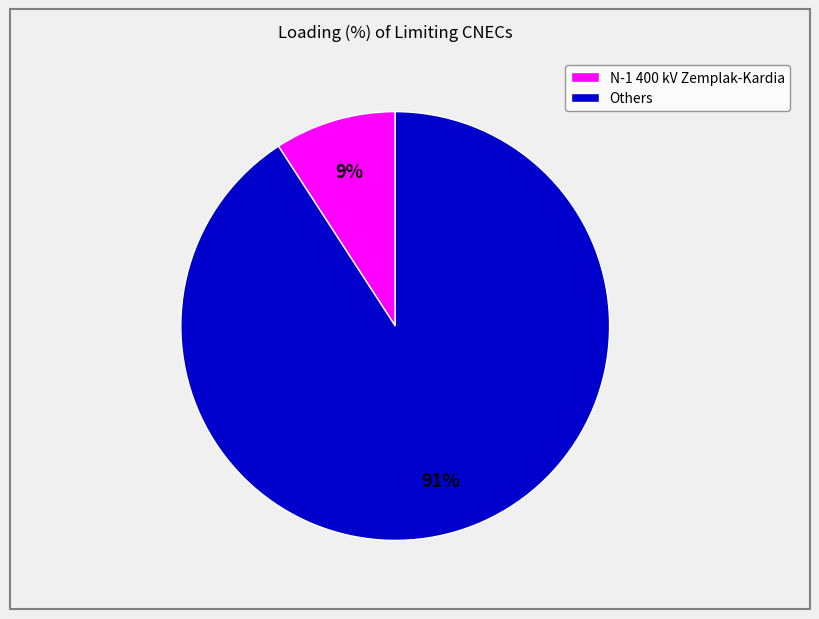

What percentage is the N-1 400 kV Zemplak-Kardia slice, to the nearest percent?

9%